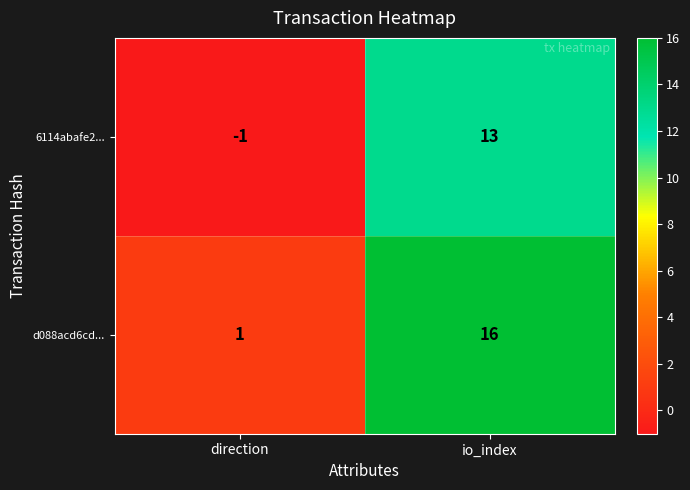

What is the difference between the highest and lowest values at io_index?

3